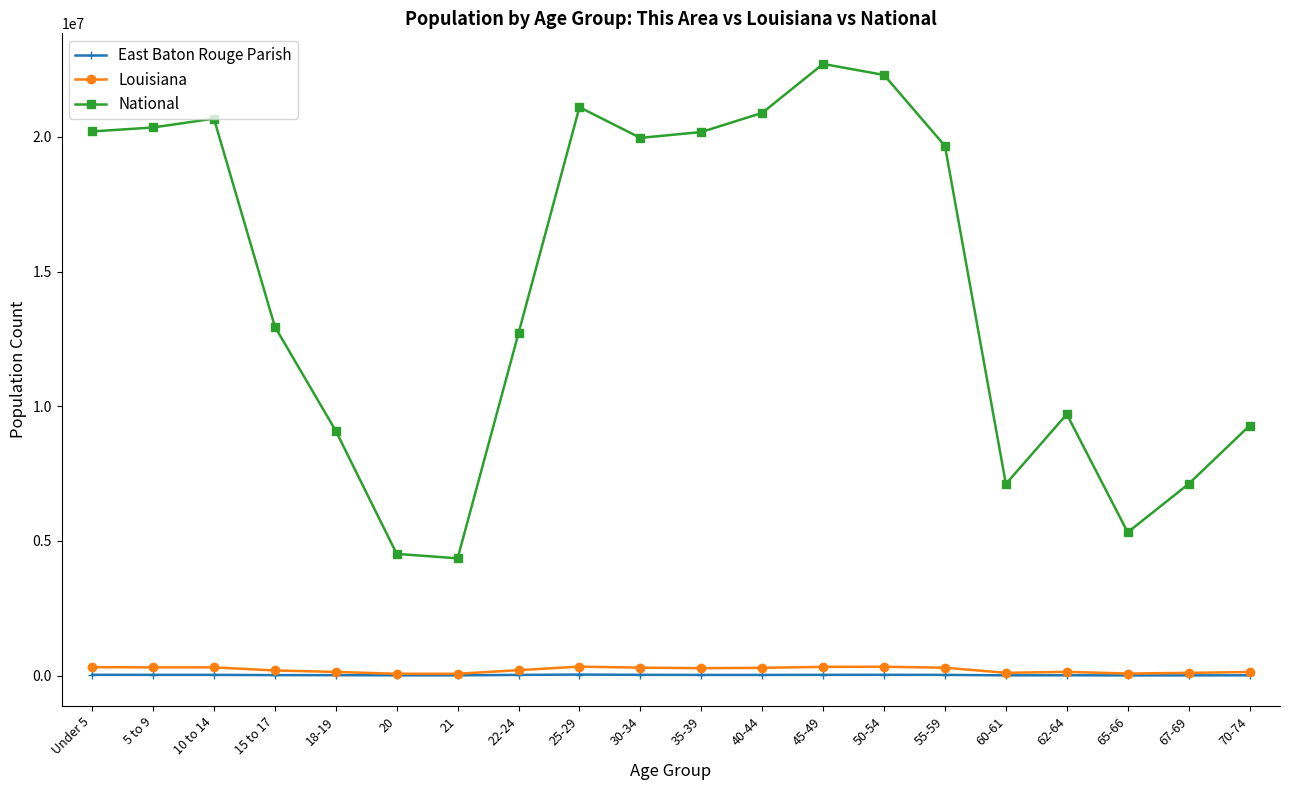

True or false: East Baton Rouge Parish and National cross at least once.

False